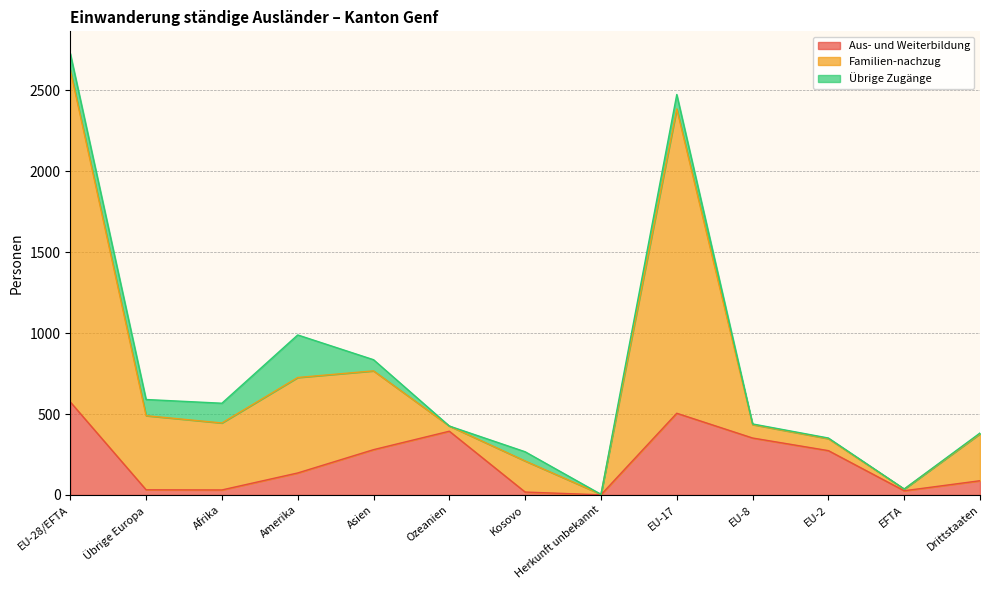

What position from the left is Ozeanien?

6